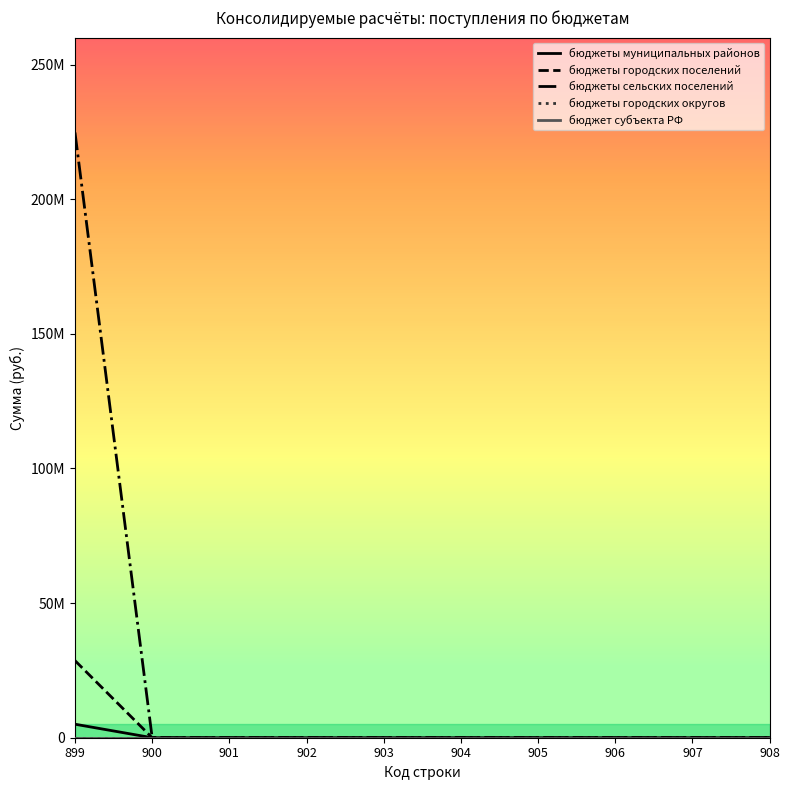

At 908, list the series in order from smallest to largest.

бюджеты муниципальных районов, бюджеты городских поселений, бюджеты сельских поселений, бюджеты городских округов, бюджет субъекта РФ